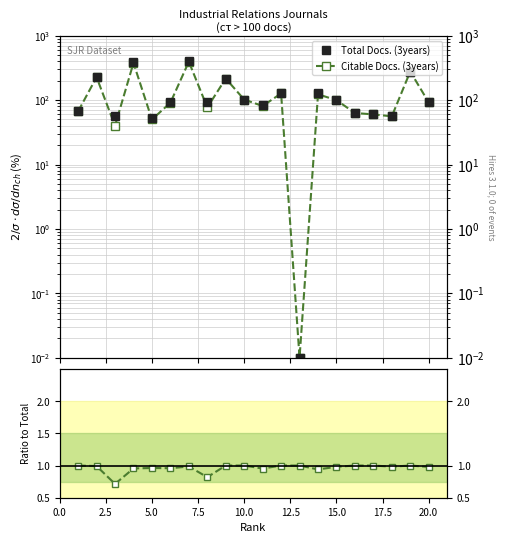

Rank the series at 2.5 from highest to lowest value.

Total Docs. (3years), Citable Docs. (3years), Citable / Total